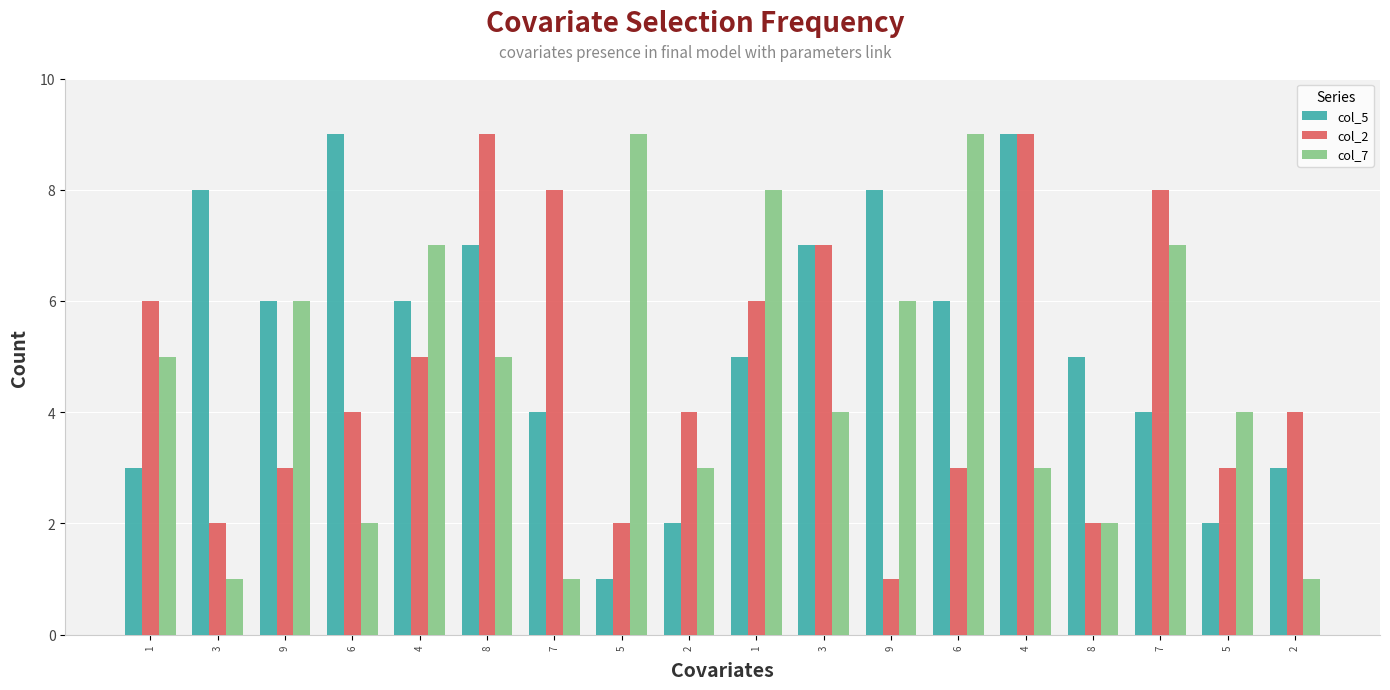

How many groups of bars are there?

18